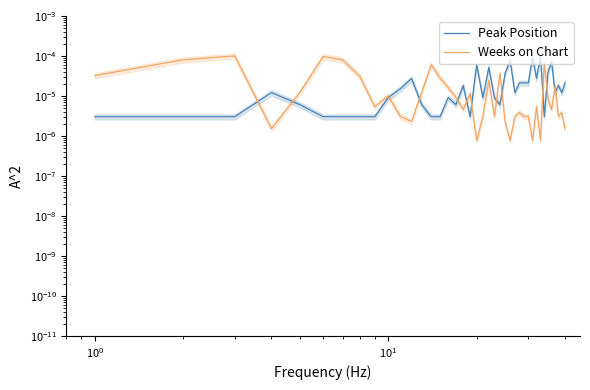

Is the value of Weeks on Chart at 17 greater than the value of Peak Position at 32?

No